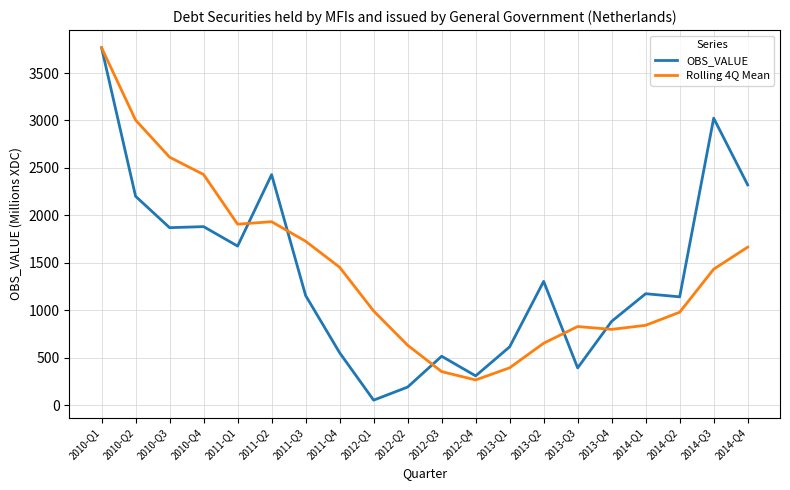

Which series changed the most between 2010-Q2 and 2014-Q3?

Rolling 4Q Mean